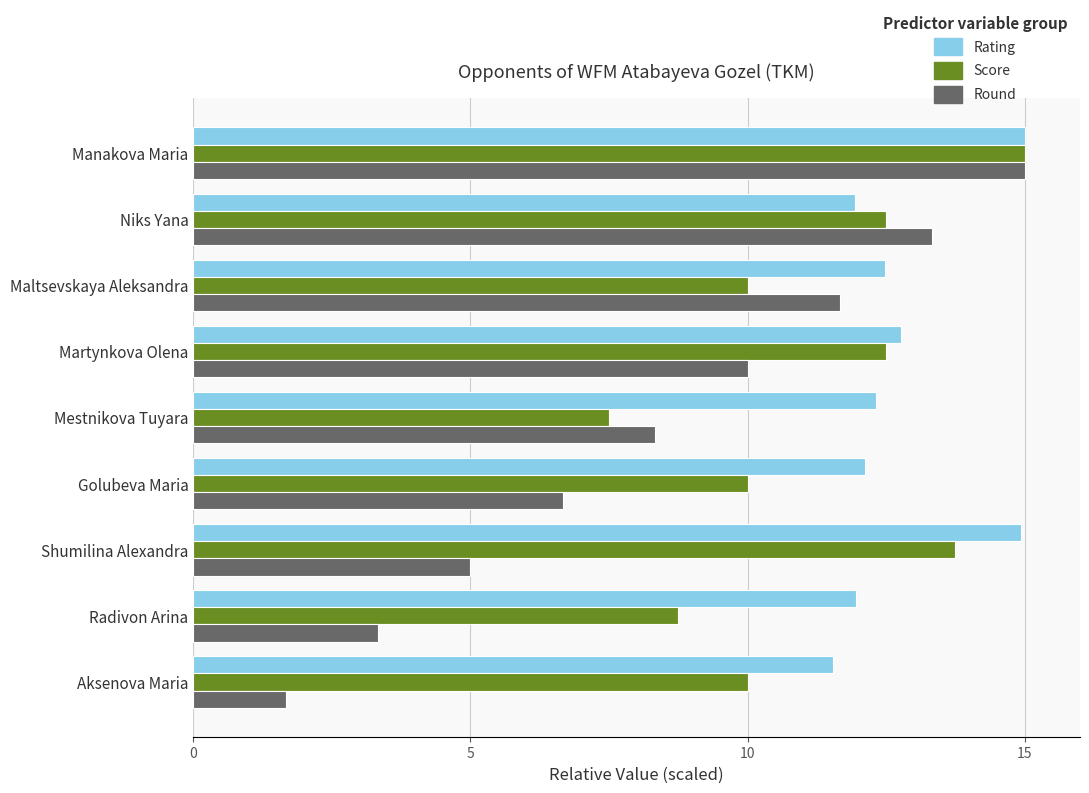

What is the difference between the Rating values at Niks Yana and Aksenova Maria?

0.4